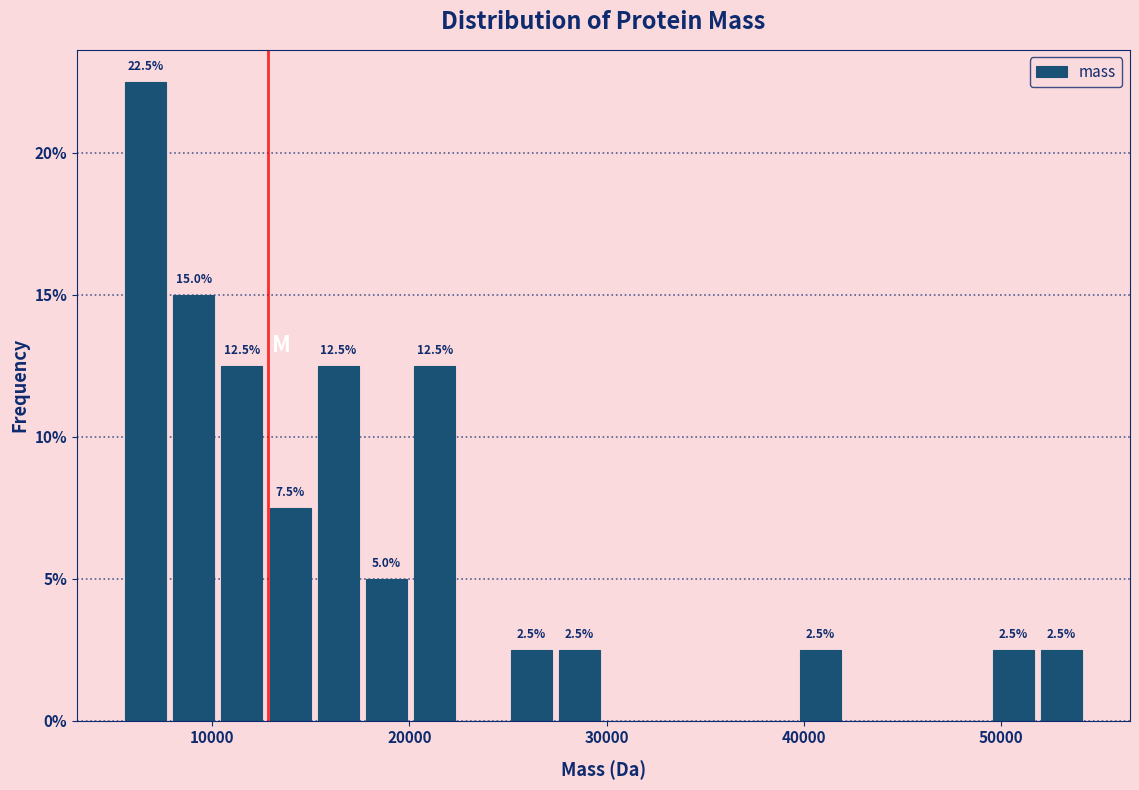

Read against the x-axis, roughly where is the centre of the tallest bar?

7000